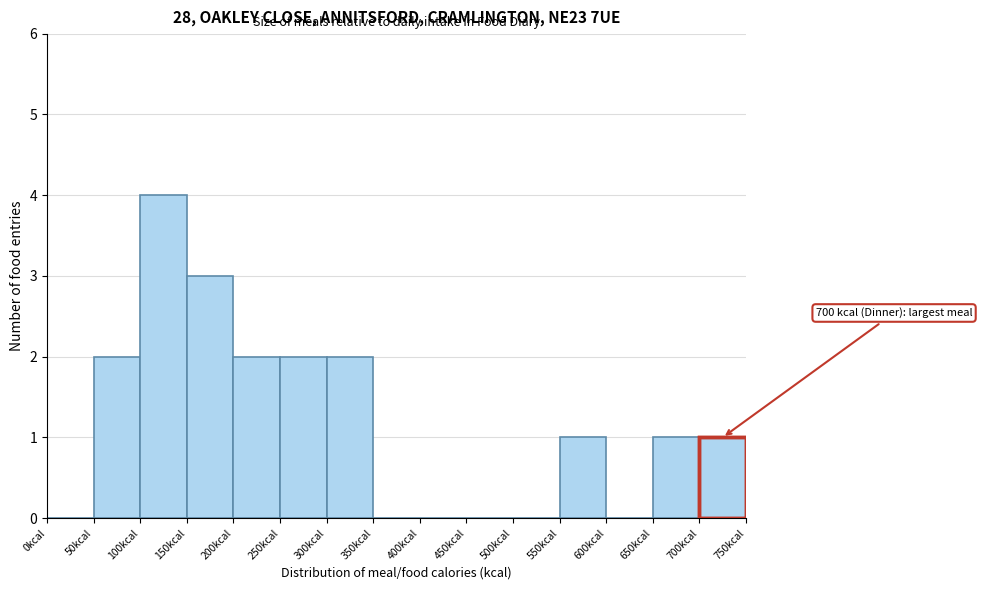

Which range on the x-axis has the tallest bar?

100 to 150